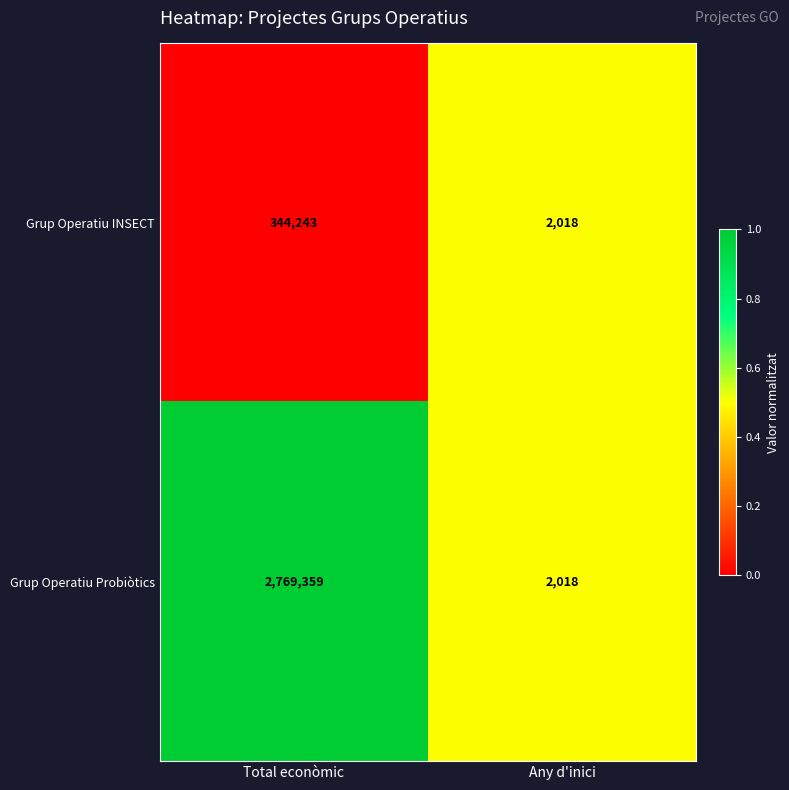

Rank the series at Total econòmic from highest to lowest value.

Grup Operatiu Probiòtics, Grup Operatiu INSECT